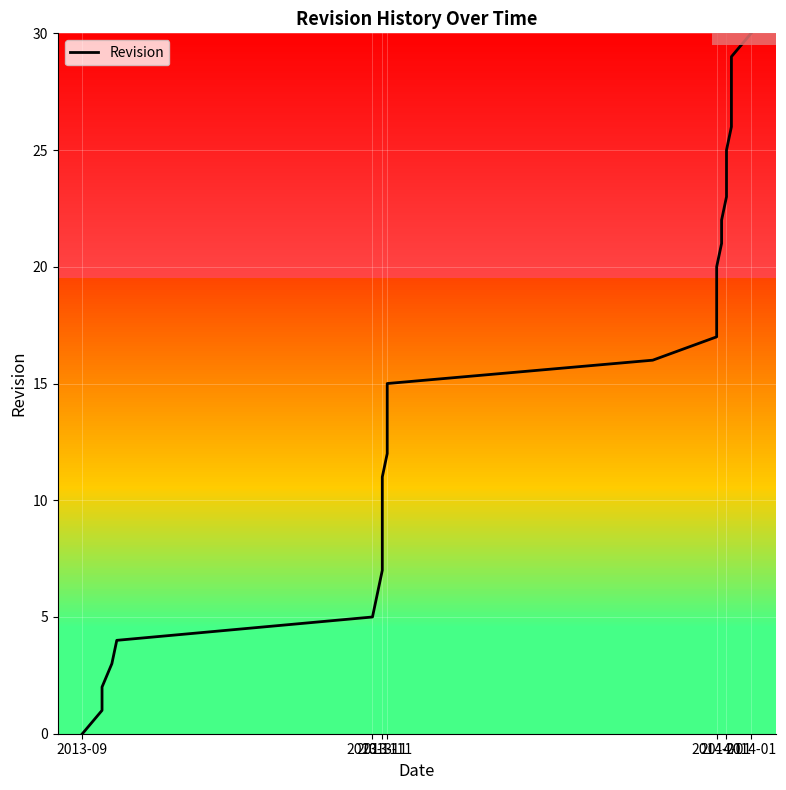

How many values are above zero?

30